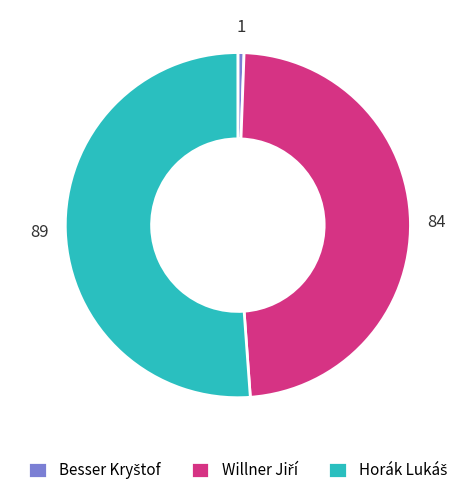

Rank the categories by value from highest to lowest.

Horák Lukáš, Willner Jiří, Besser Kryštof